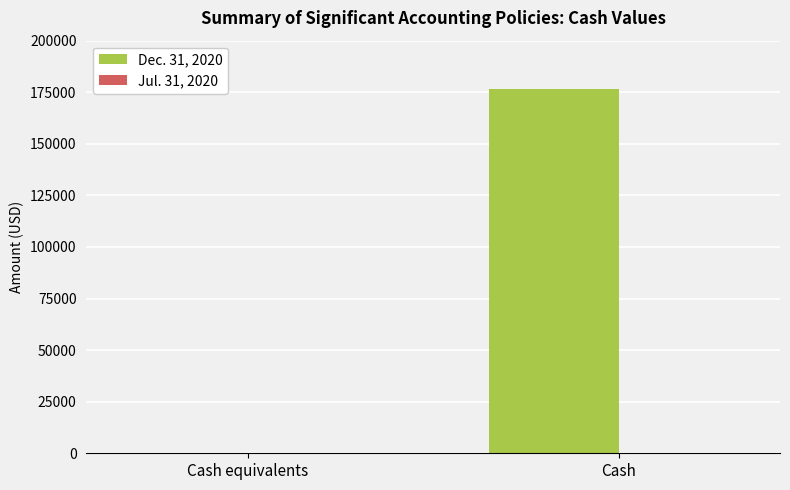

The value at Cash is 268362. True or false?

False